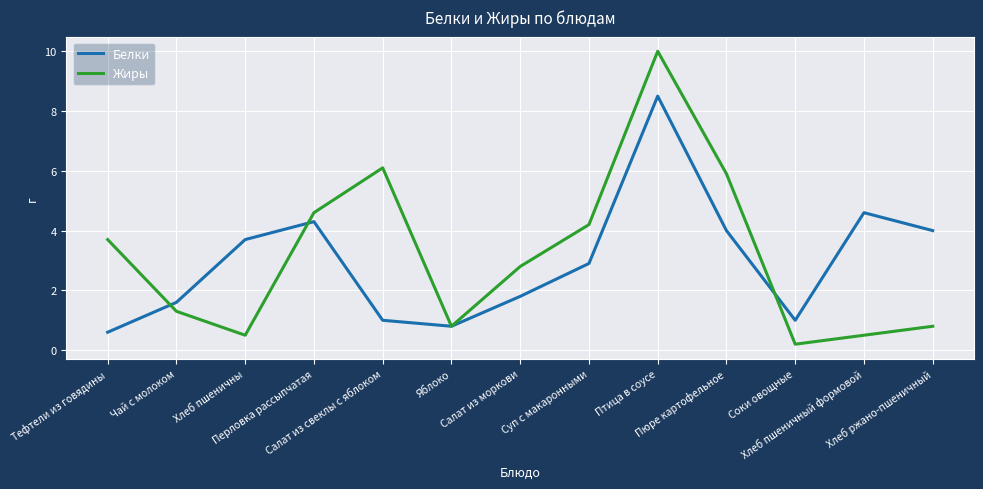

Reading left to right, what are all the values shown in this chart?

Белки: 0.6	1.6	3.7	4.3	1.0	0.8	1.8	2.9	8.5	4.0	1.0	4.6	4.0
Жиры: 3.7	1.3	0.5	4.6	6.1	0.8	2.8	4.2	10.0	5.9	0.2	0.5	0.8